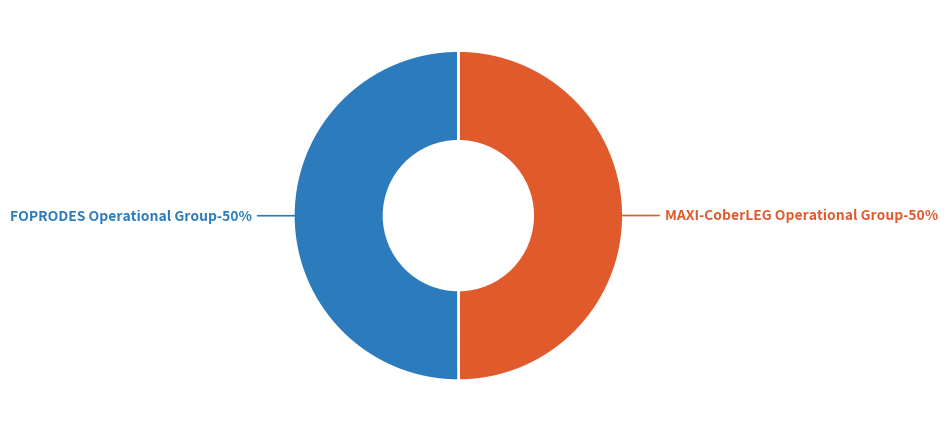

To the nearest percent, what portion does FOPRODES Operational Group represent?

50%